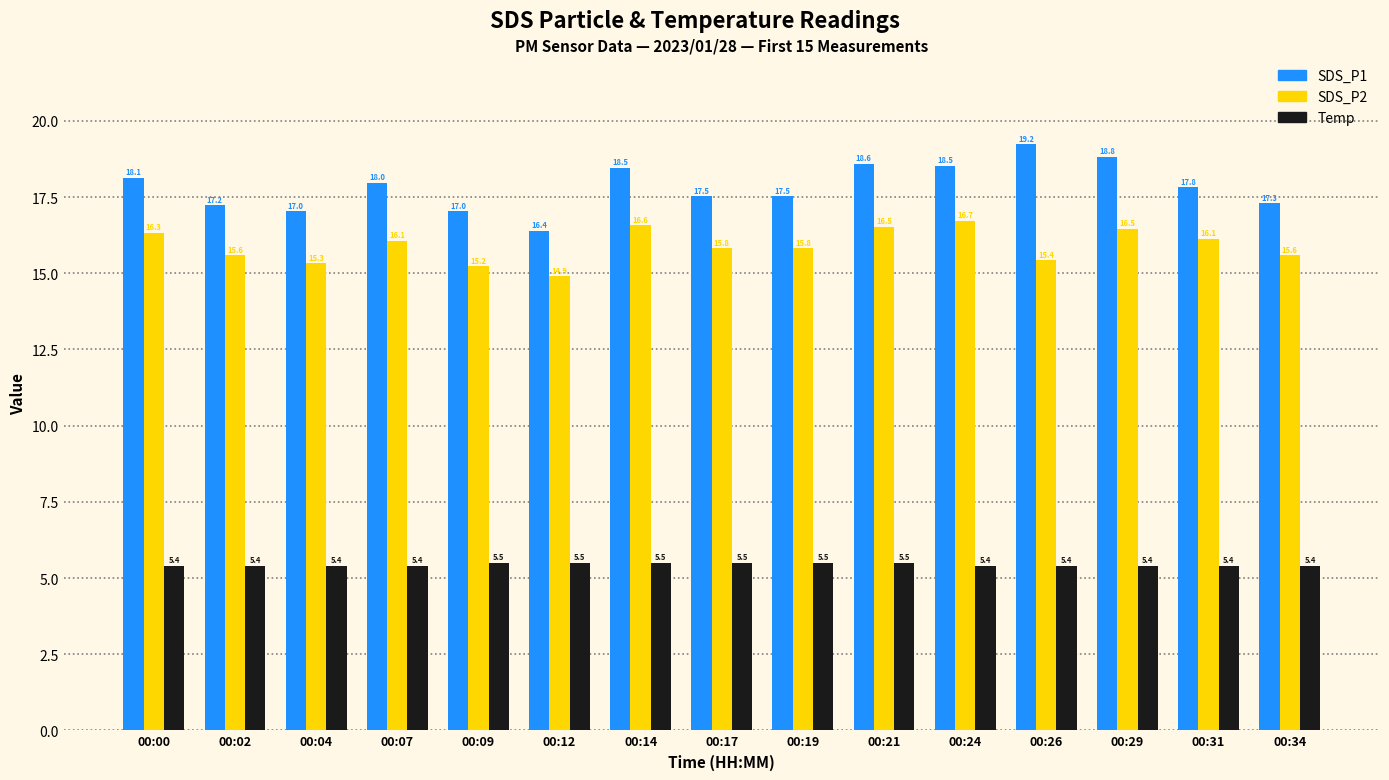

What are all the series names shown in the legend?

SDS_P1, SDS_P2, Temp